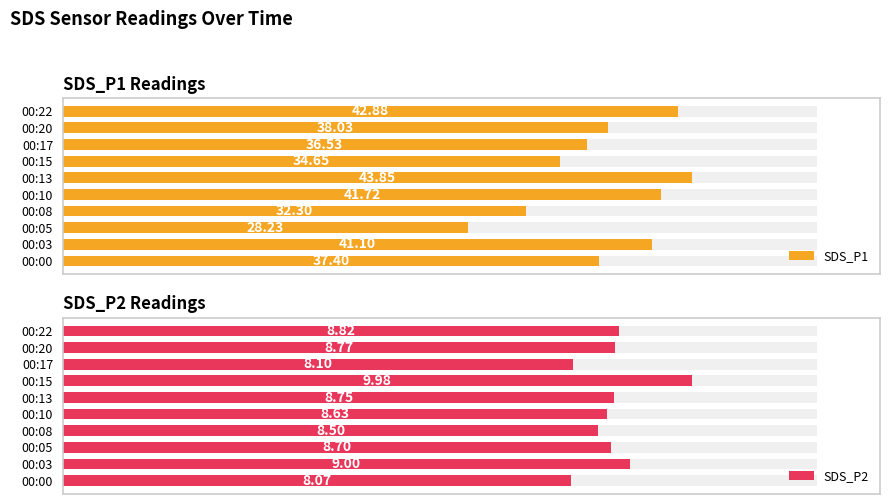

What are all the series names shown in the legend?

SDS_P1, SDS_P2